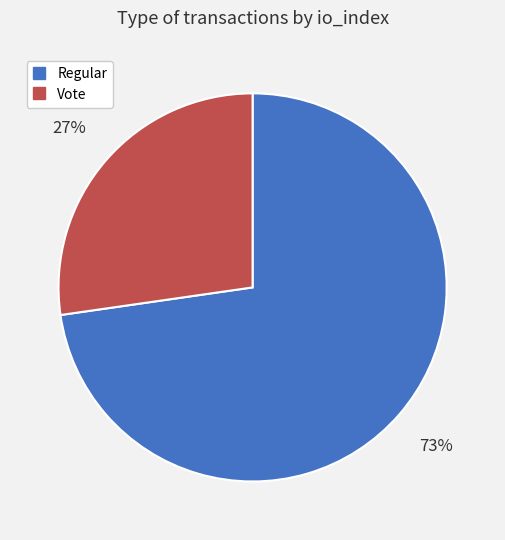

Between Vote and Regular, which is larger?

Regular